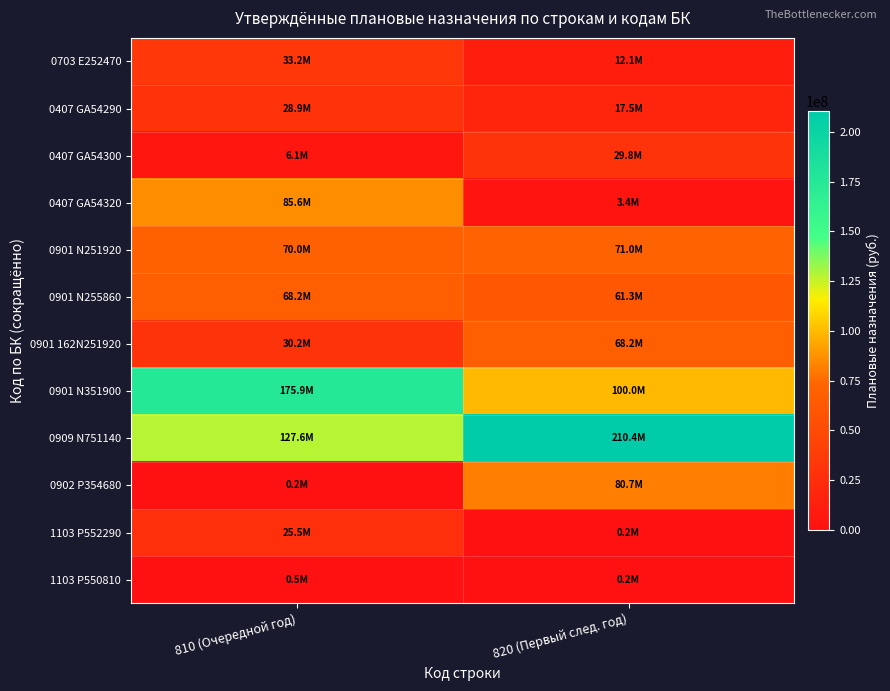

At which category is the sum across all series the highest?

820 (Первый след. год)